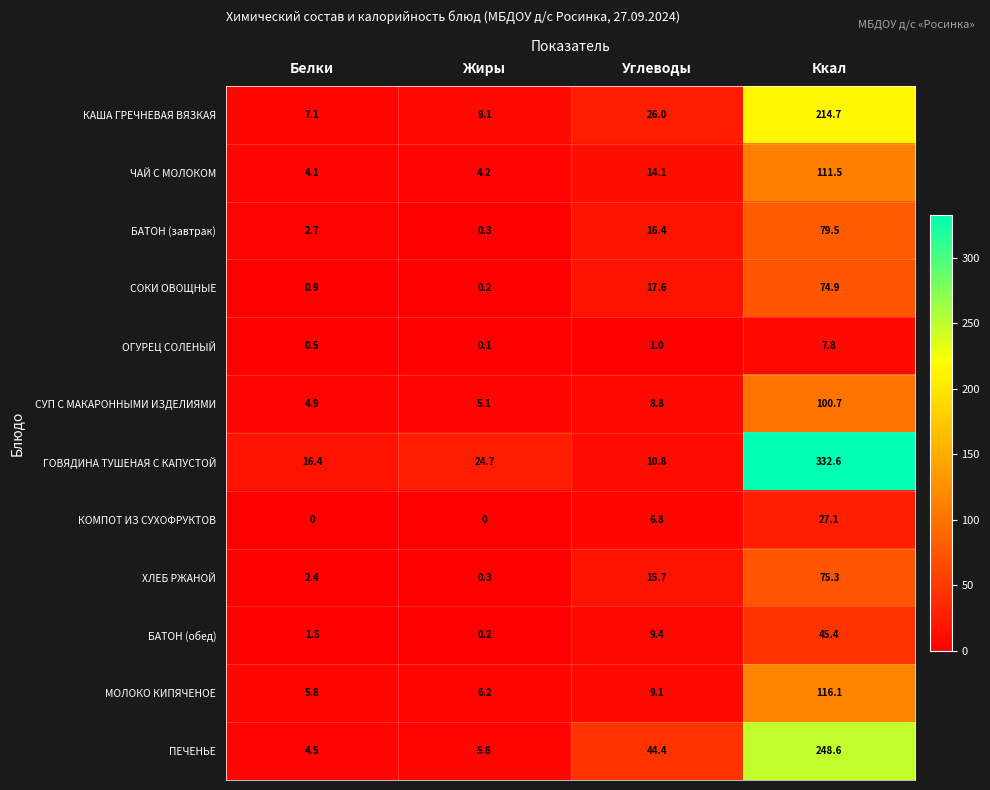

Is it true that СУП С МАКАРОННЫМИ ИЗДЕЛИЯМИ equals 4.9 at Белки?

True